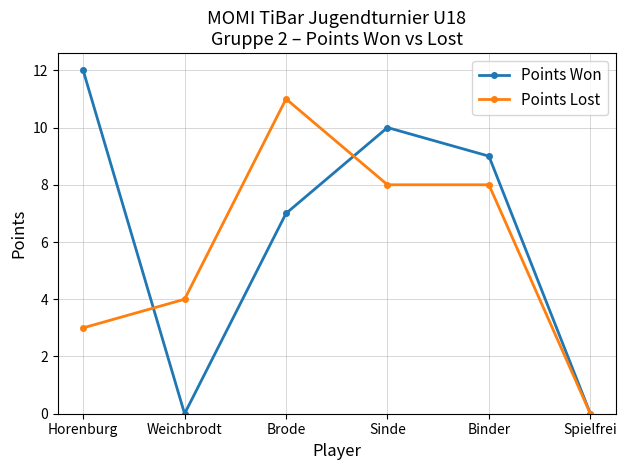

What is the difference between the Points Lost values at Spielfrei and Horenburg?

3